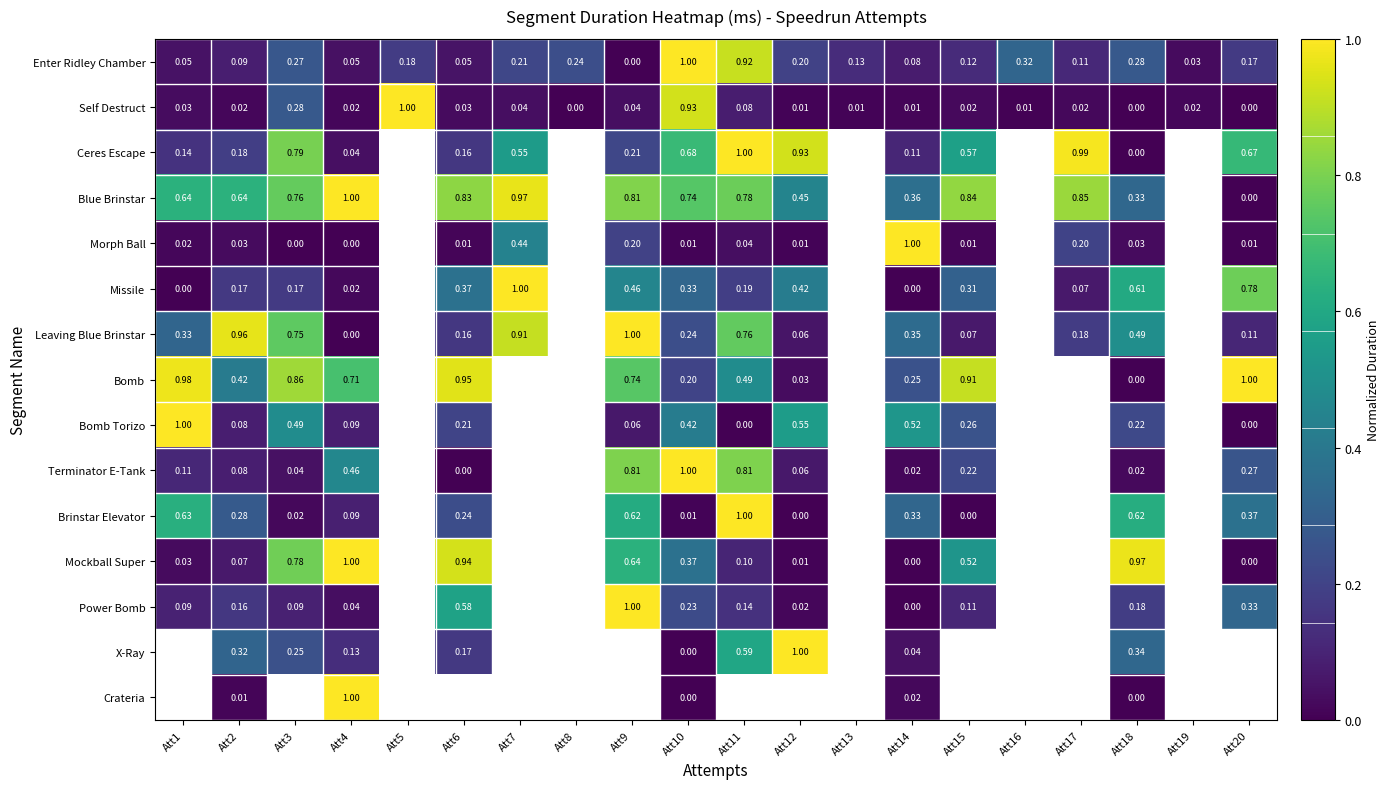

What is the total value across all series at Att18?

4.1